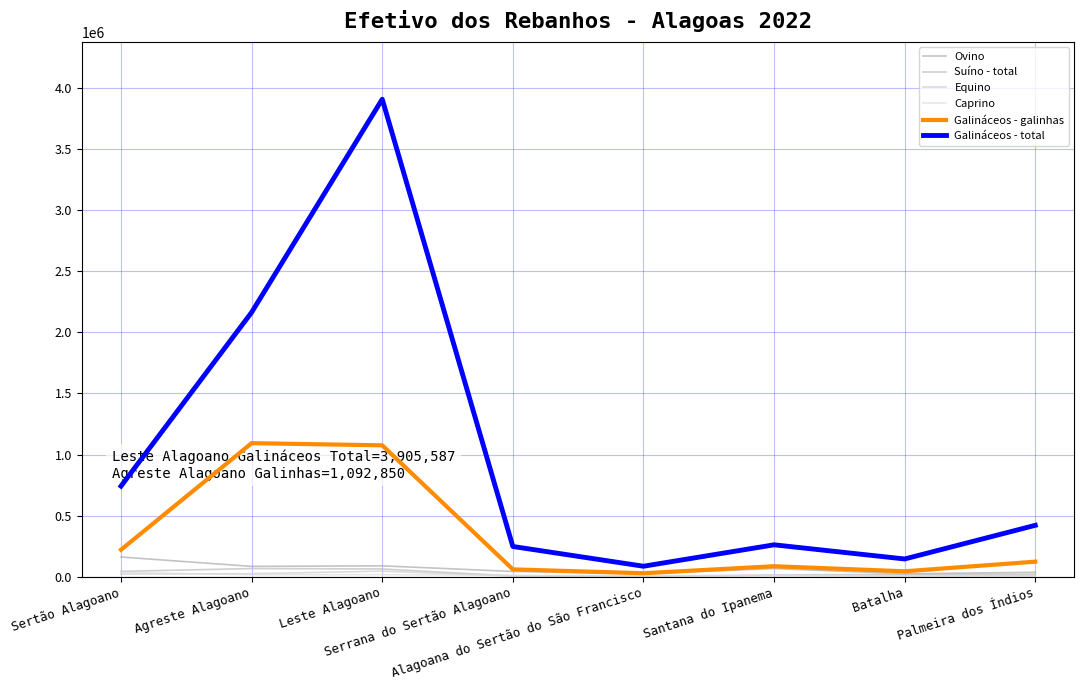

What is the maximum value for Galináceos - total?

3905587